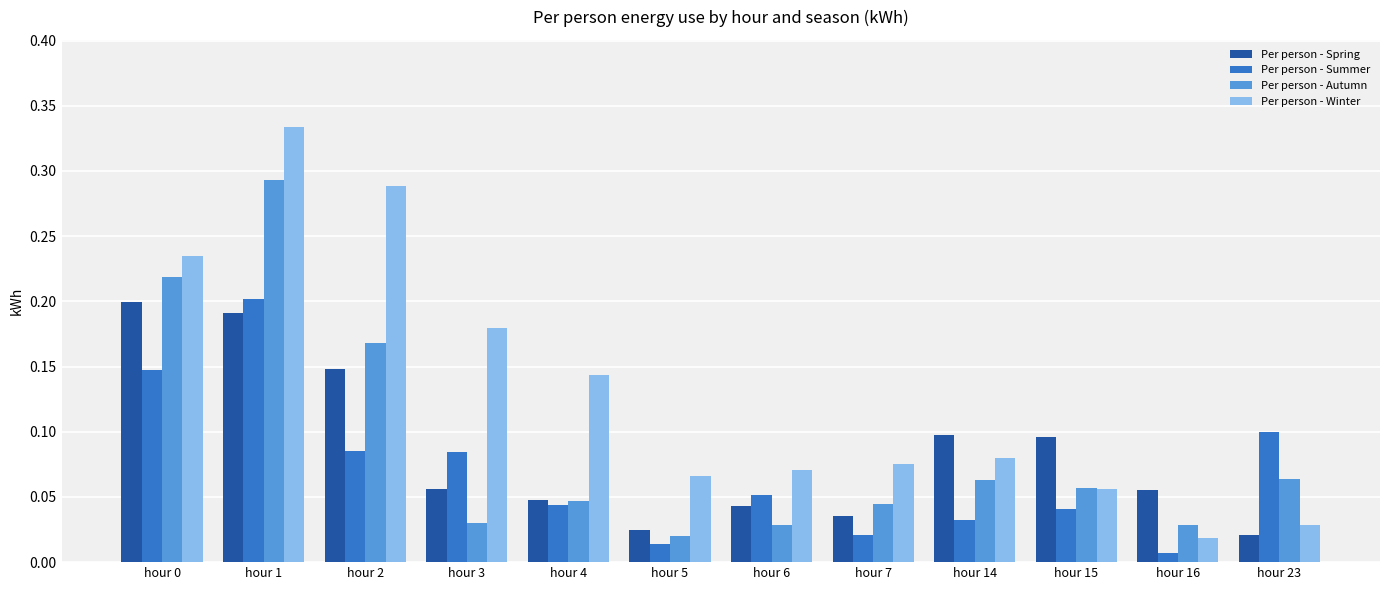

Which series has the largest total across all categories?

Per person - Winter